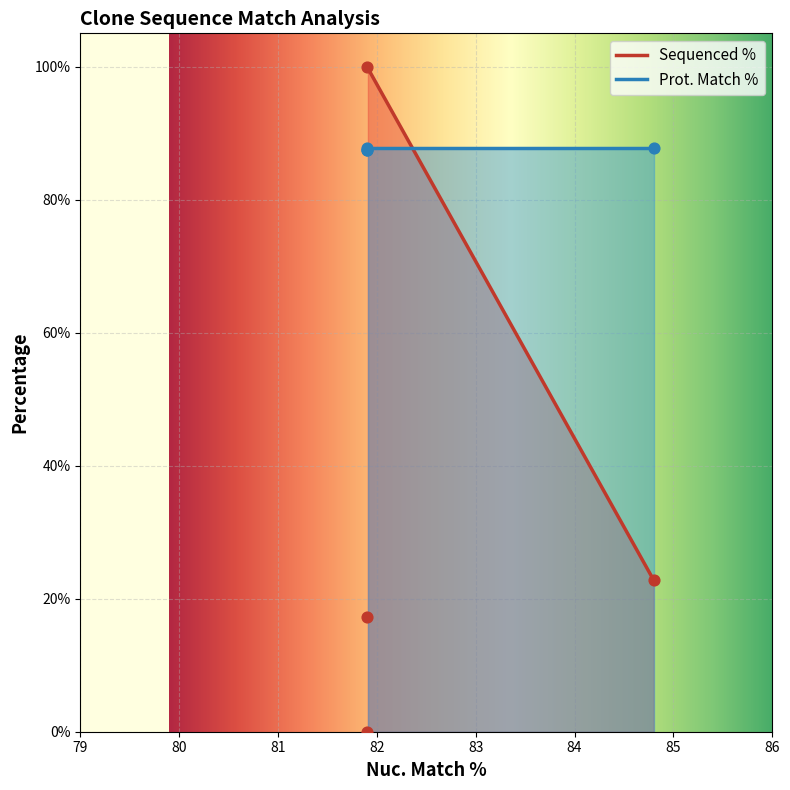

What is the ratio of the value at 81.9 to the value at 81.9?

1.0